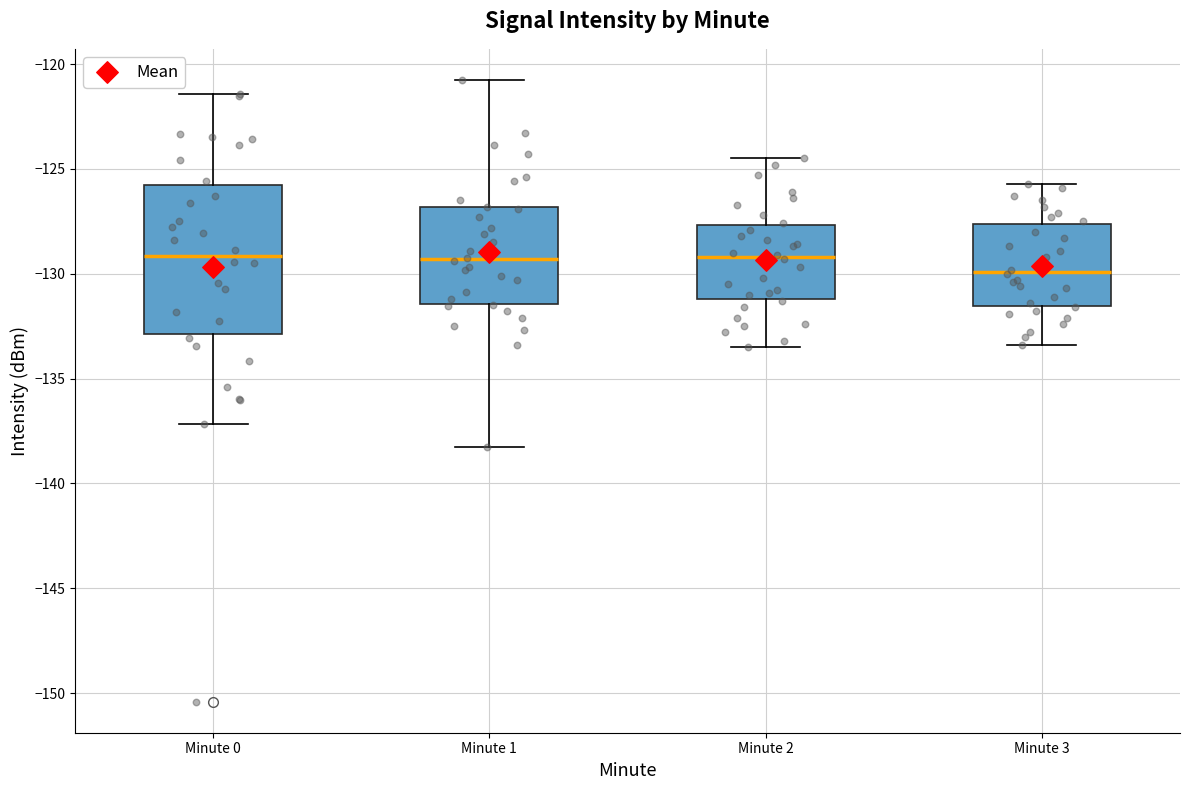

Which box is the tallest, from its lower edge to its upper edge?

Minute 0